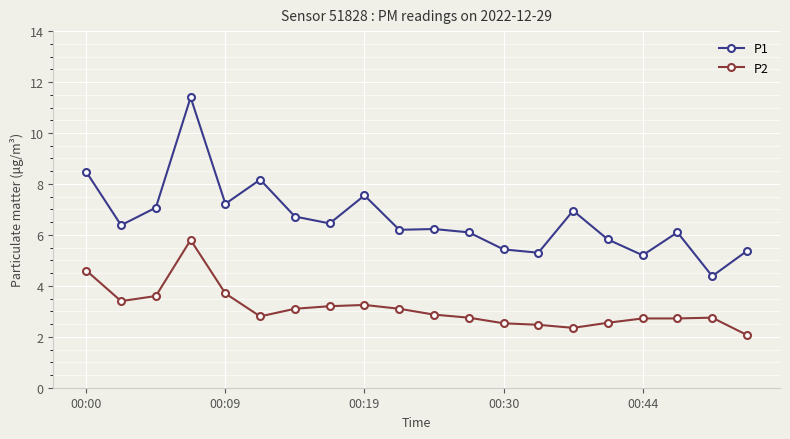

What is the value of the P2 point at the 10th from the left?

3.1